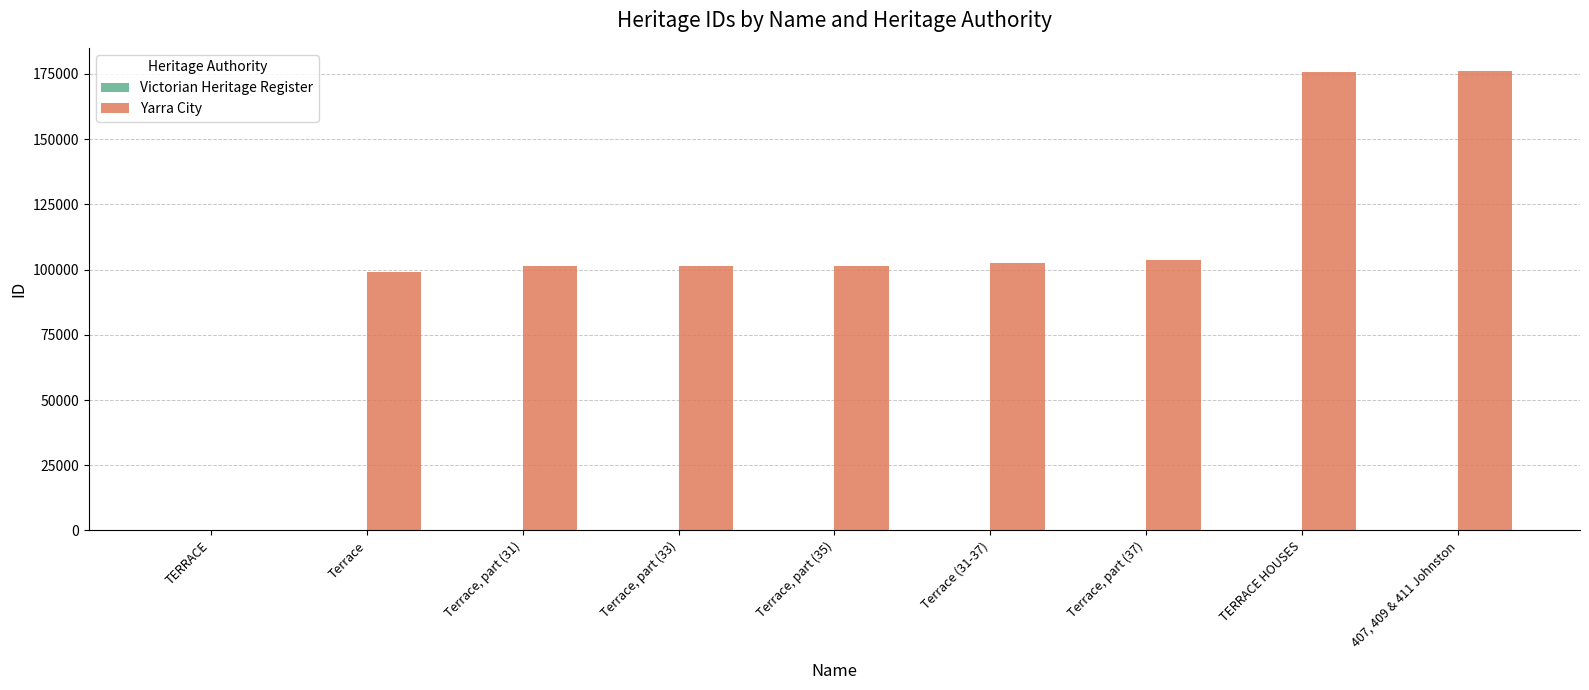

How many groups of bars are there?

9